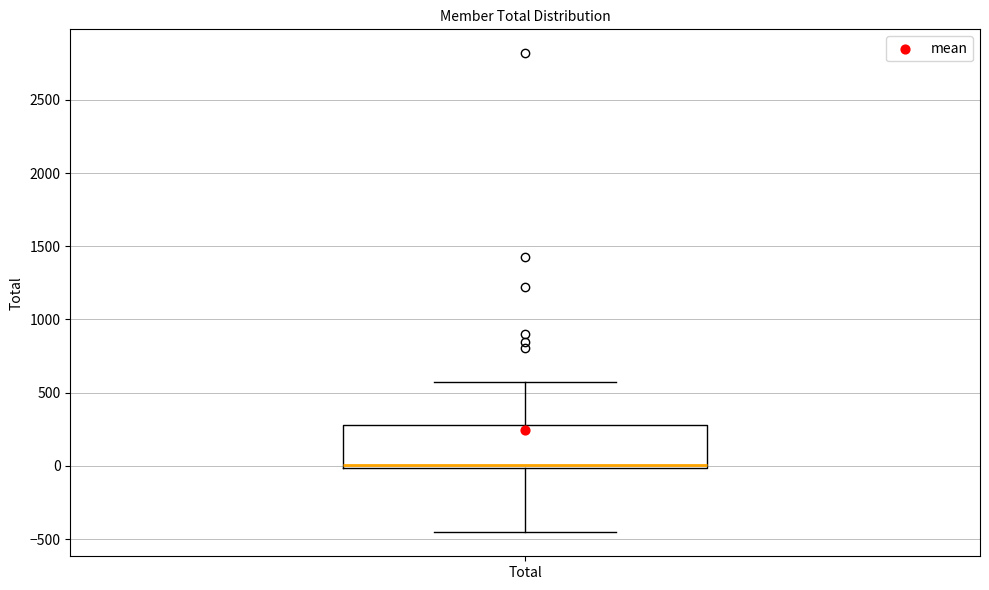

Where does the upper whisker of the box for Total end on the y-axis? The values are not printed on the chart, so give them approximately, as read against the axis.

600